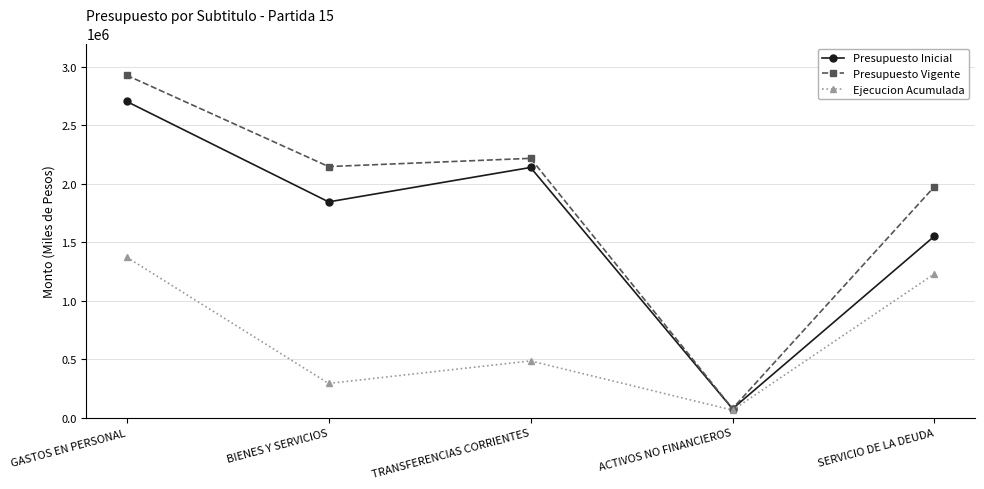

Which series changed the most between BIENES Y SERVICIOS and SERVICIO DE LA DEUDA?

Ejecucion Acumulada